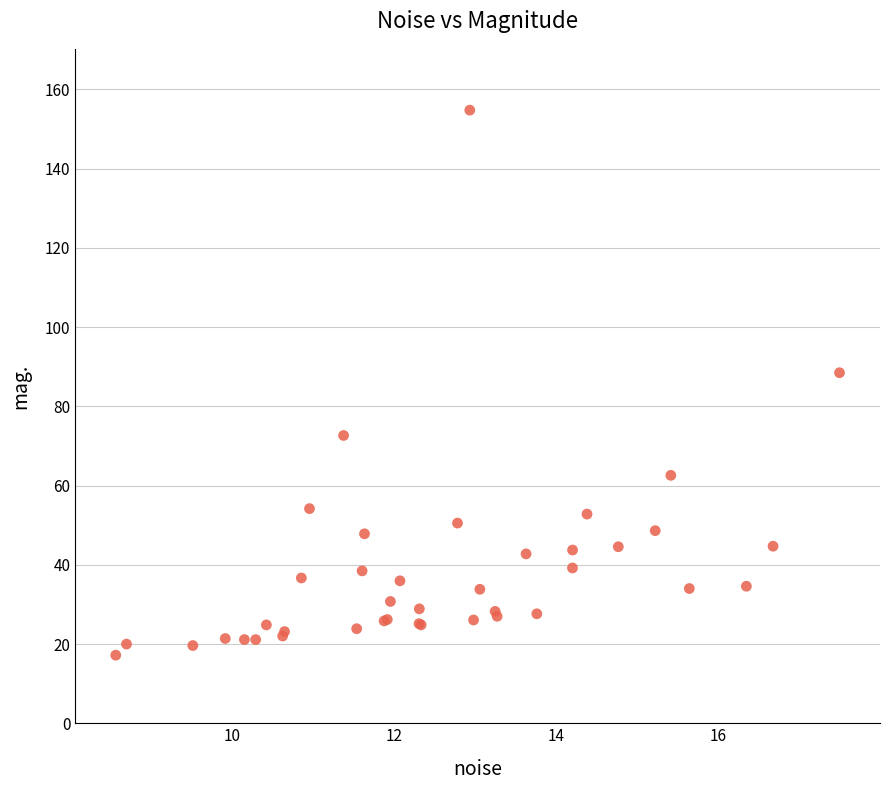

What Y value in the scatter plot is closest to 85?

88.5